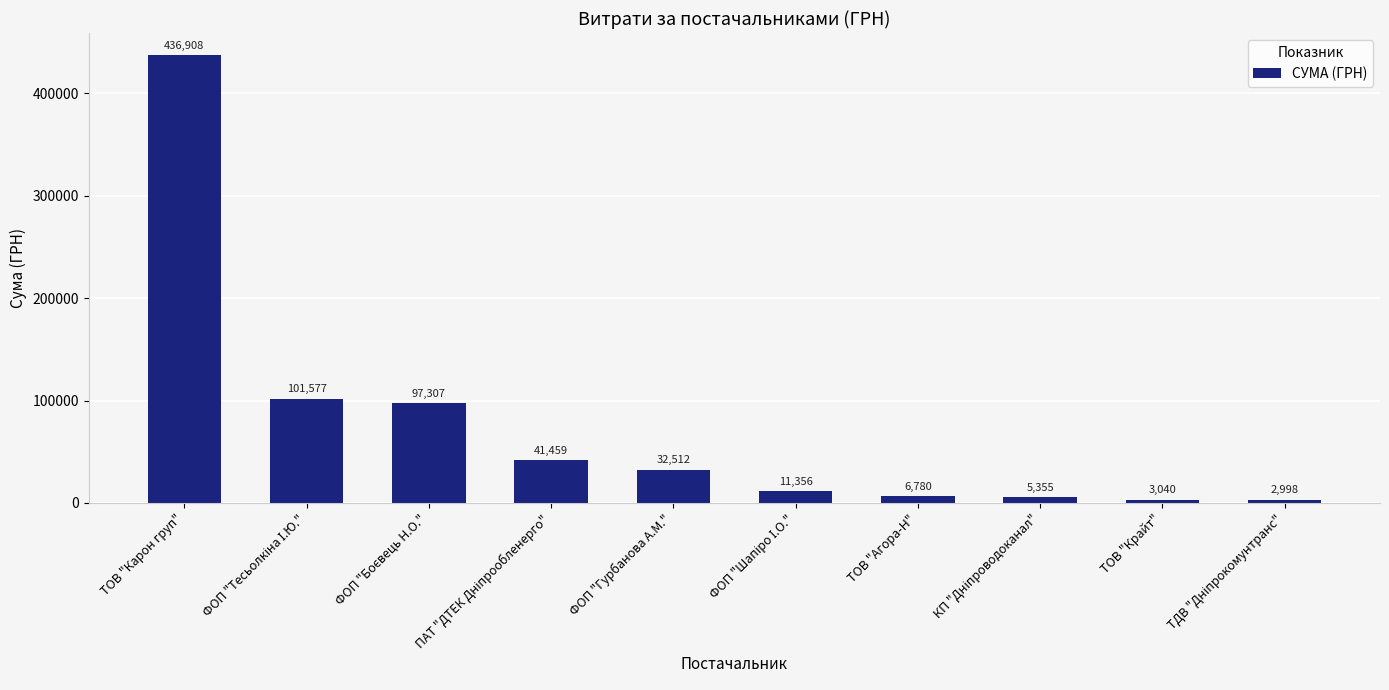

What is the smallest value displayed?

2998.1